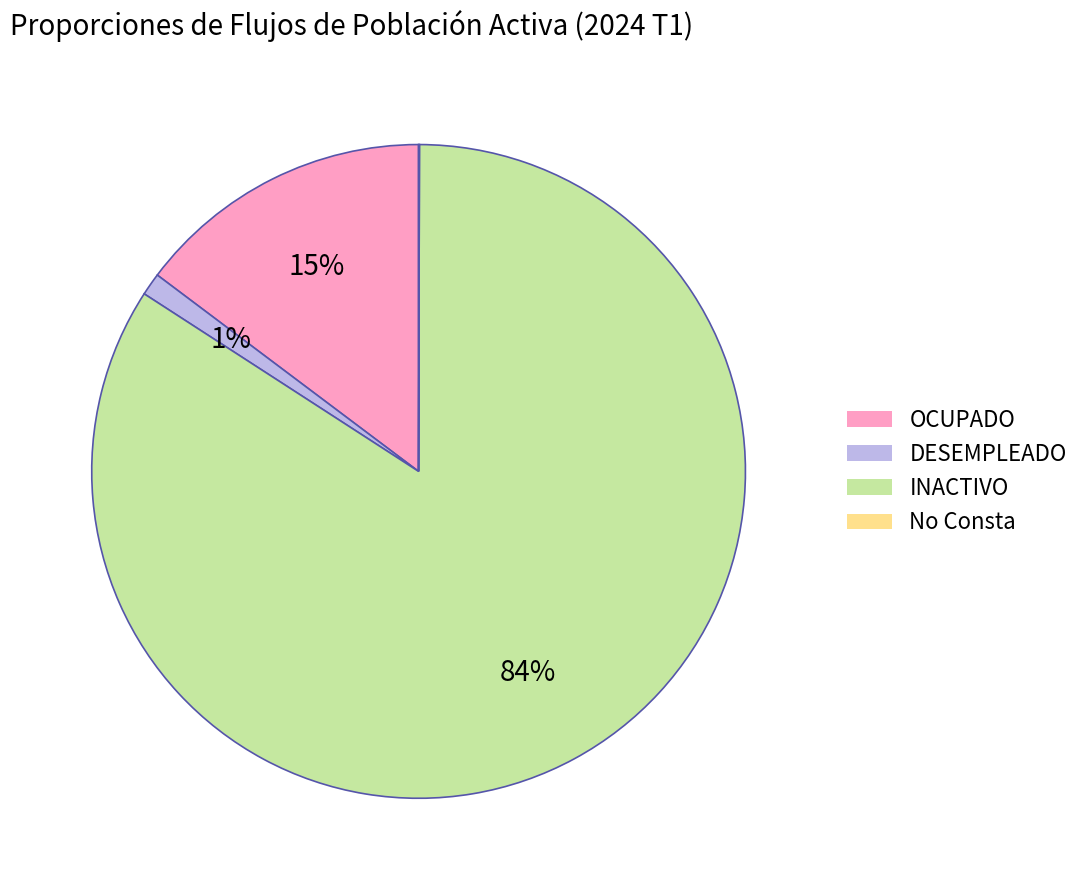

To the nearest percent, what is the difference between the largest and smallest slice percentages?

84%